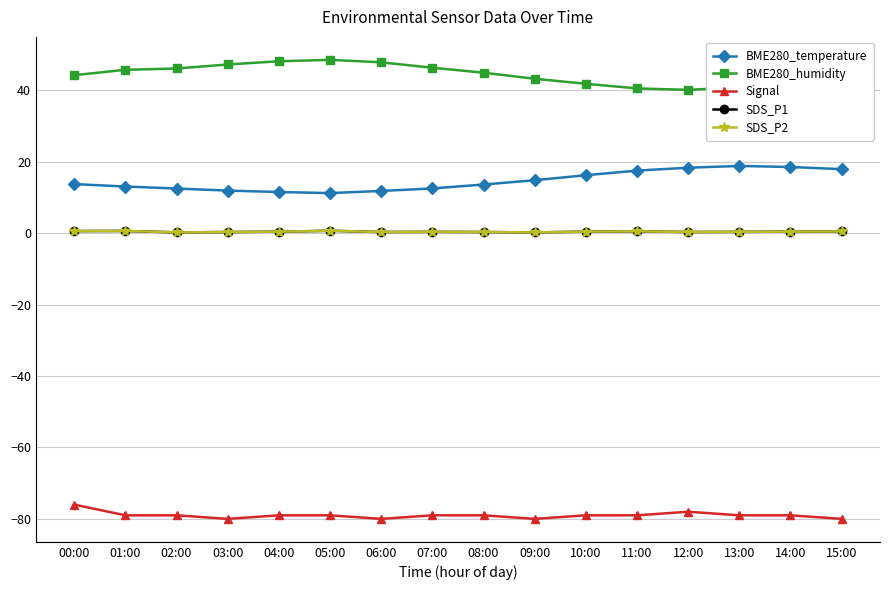

What is the label of the 11th point from the right?

05:00